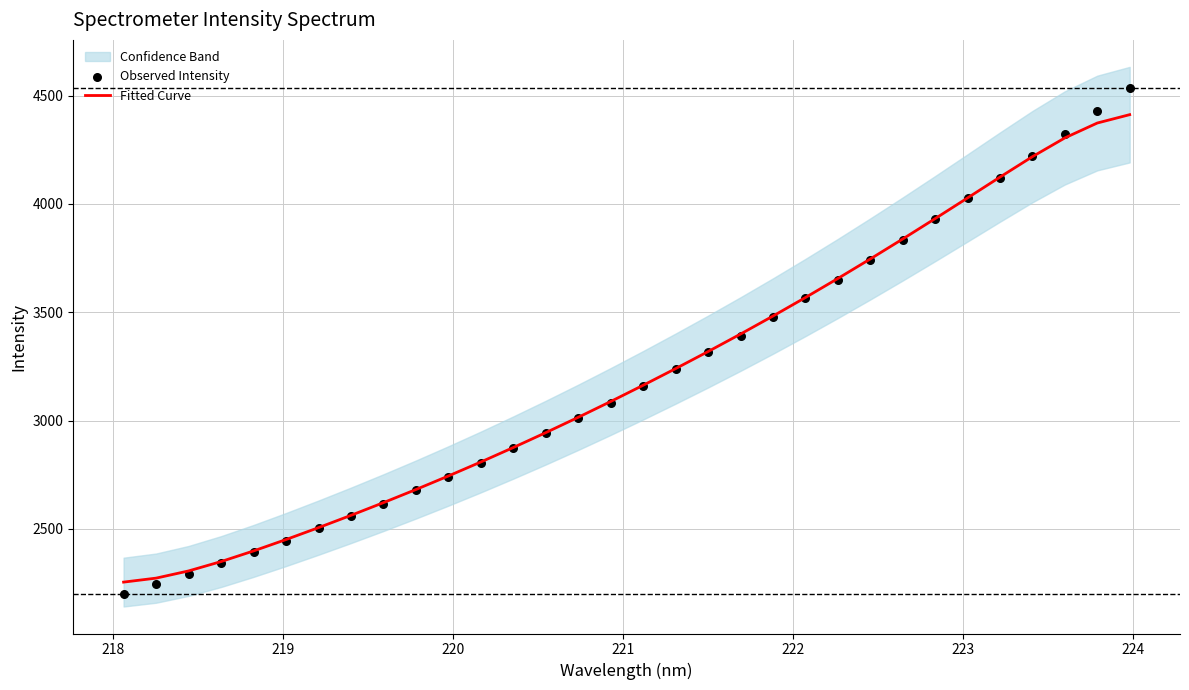

Which series has the largest Y range (max minus min)?

Observed Intensity